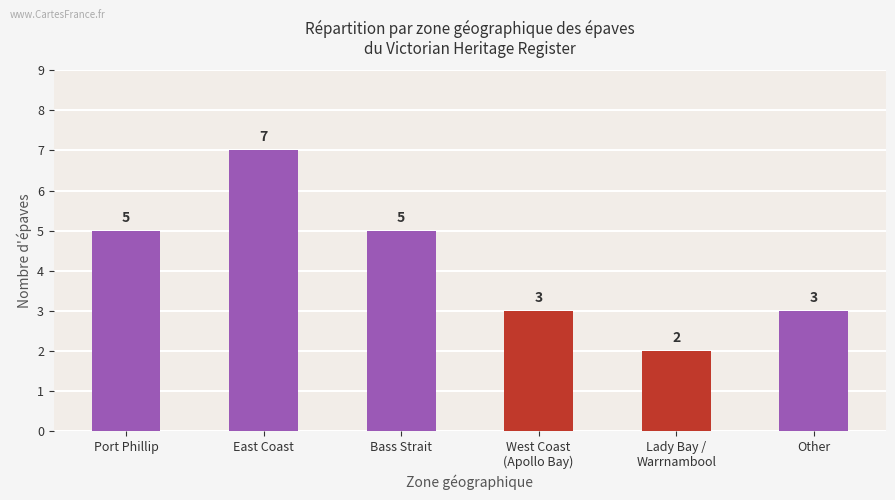

Does the chart contain any negative values?

No